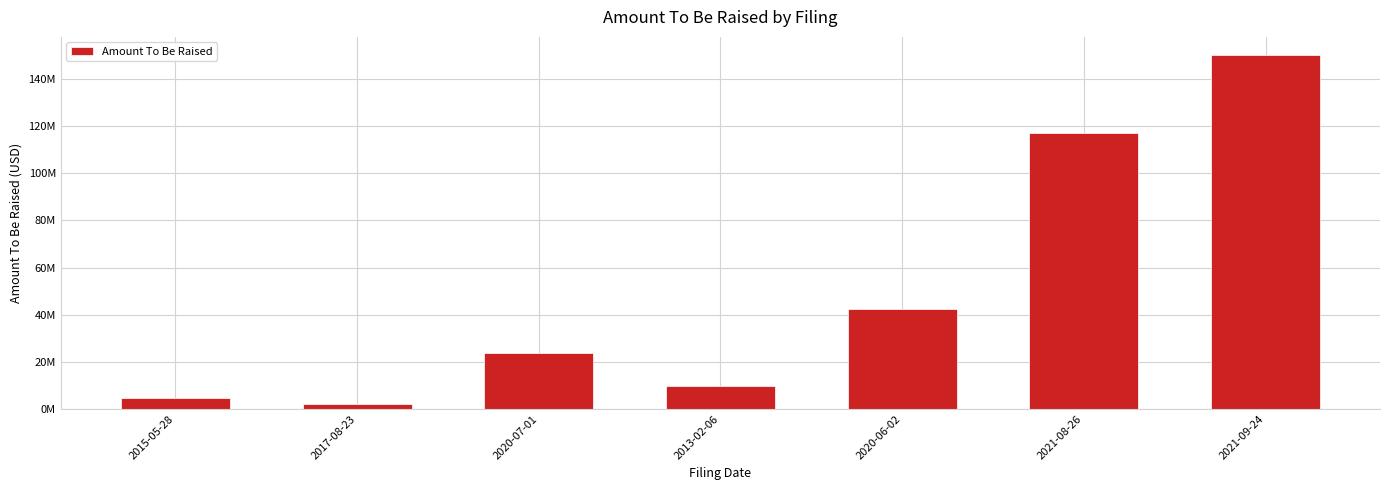

Does the chart contain any negative values?

No